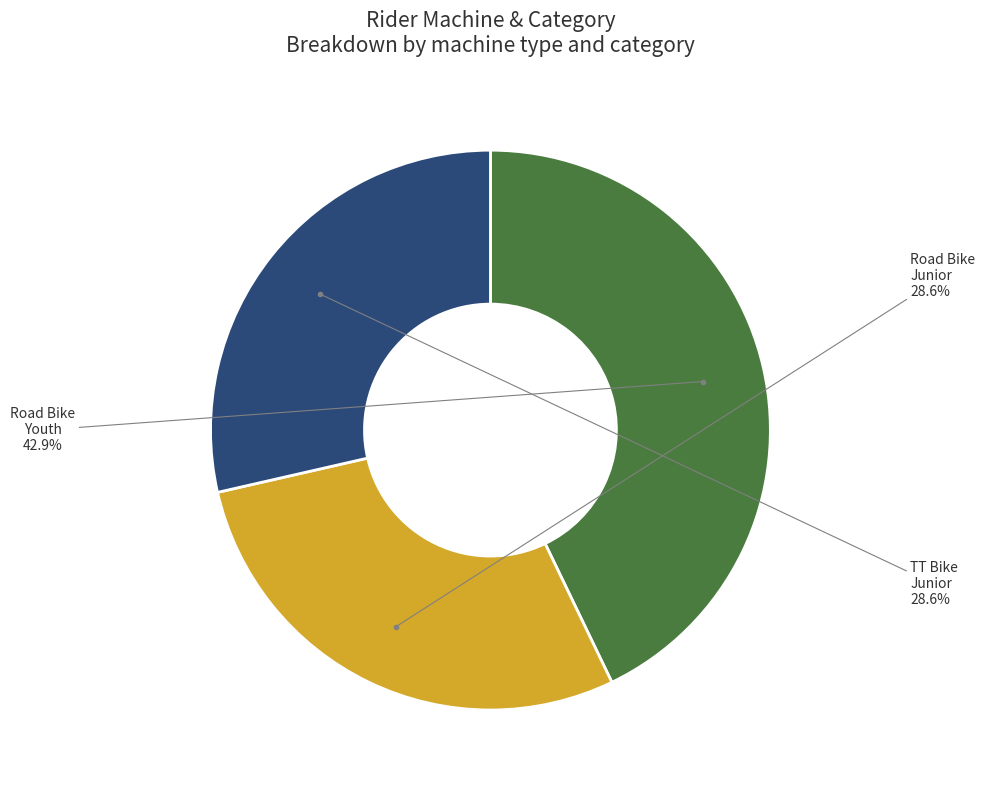

Is there any slice that represents more than half of the pie?

No